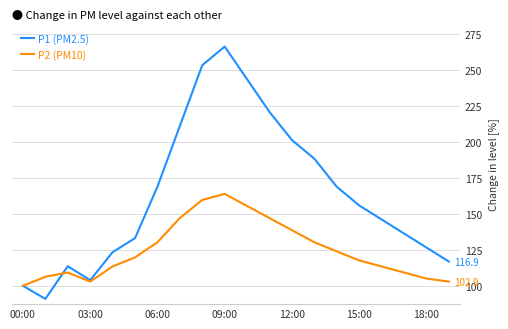

Reading left to right, what are all the values shown in this chart?

P1 (PM2.5): 100.0	90.9	113.6	103.9	123.4	133.1	168.8	211.0	253.2	266.2	243.5	220.8	201.3	188.3	168.8	155.8	146.1	136.4	126.6	116.9
P2 (PM10): 100.0	106.3	109.2	102.9	113.4	119.7	130.3	147.1	159.7	163.9	155.5	147.1	138.7	130.3	123.9	117.6	113.4	109.2	105.0	102.9